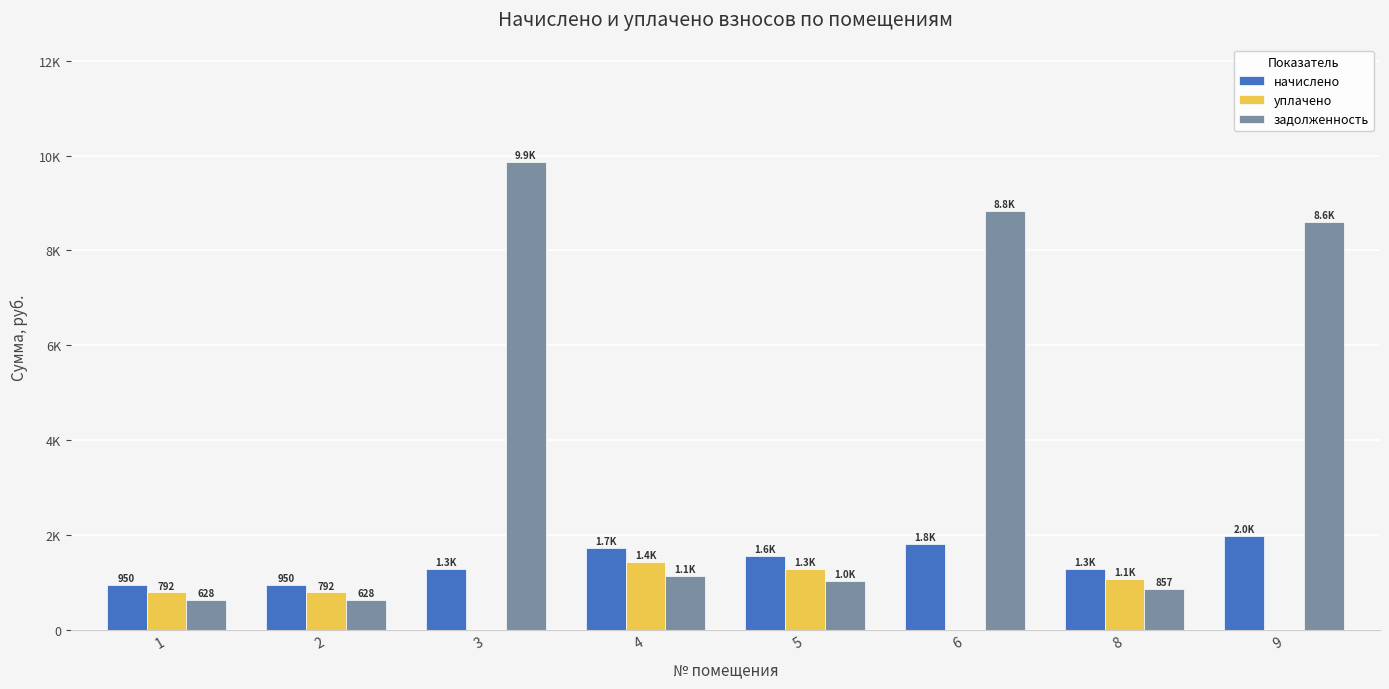

Is the value of начислено at 8 greater than the value of уплачено at 9?

Yes